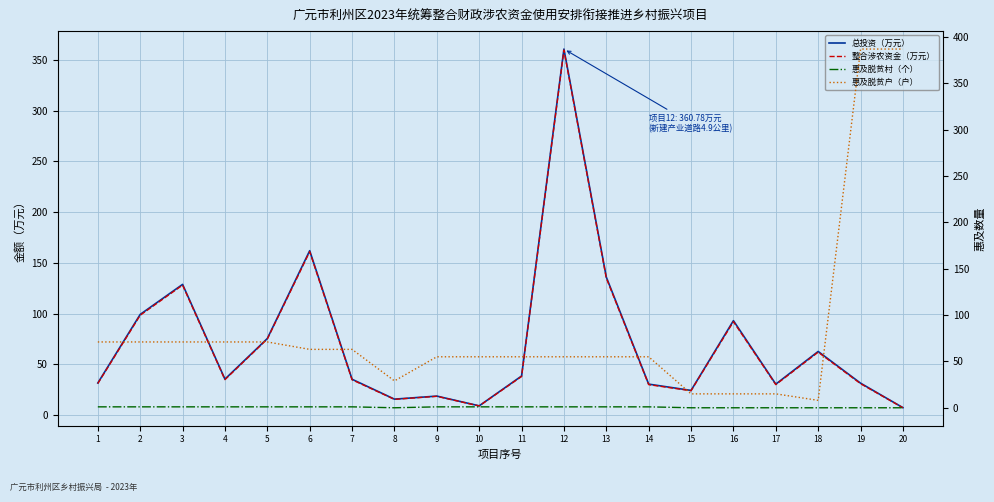

What is the highest value of the 惠及脱贫村（个） series?

1.0